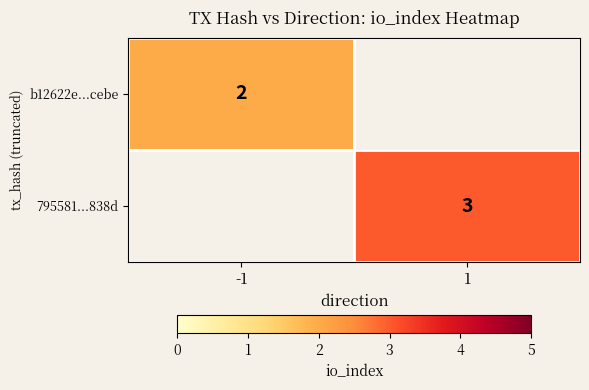

Is it true that 795581...838d equals 3 at 1?

True